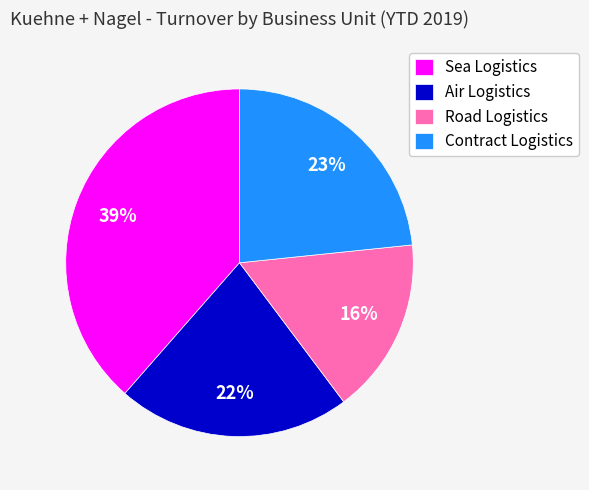

To the nearest percent, what is the difference between the Sea Logistics and Air Logistics slice percentages?

17%